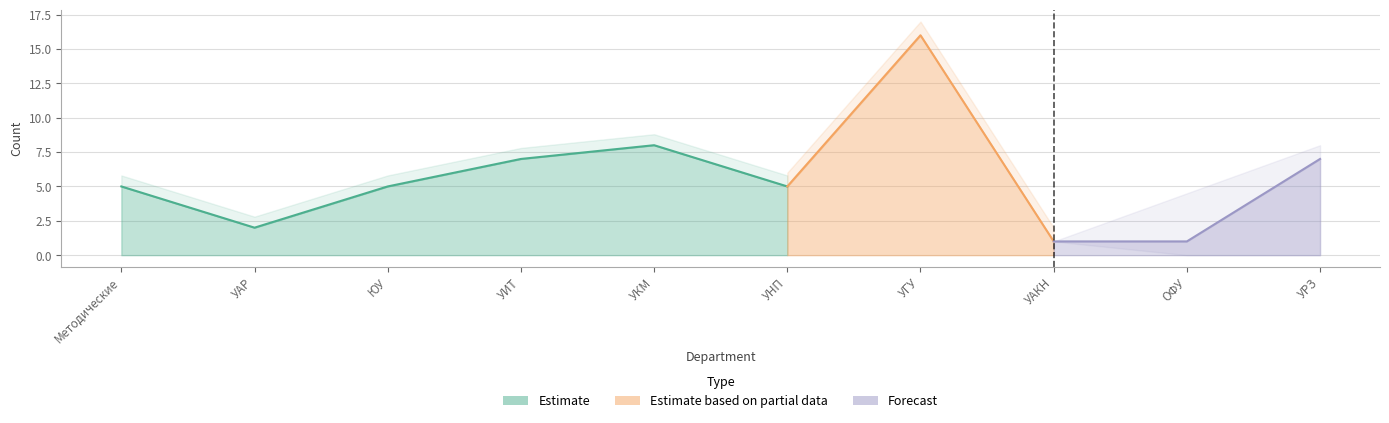

What is the sum of the values at Методические and УНП?

10